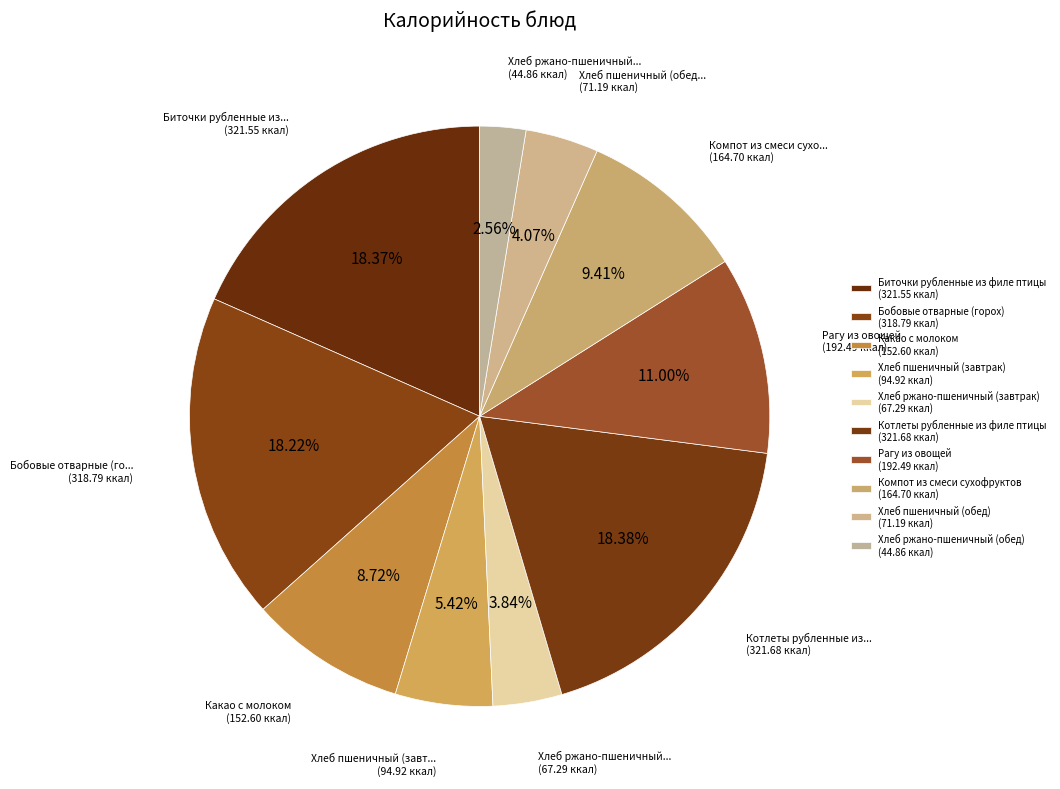

Is there a majority slice in this chart?

No